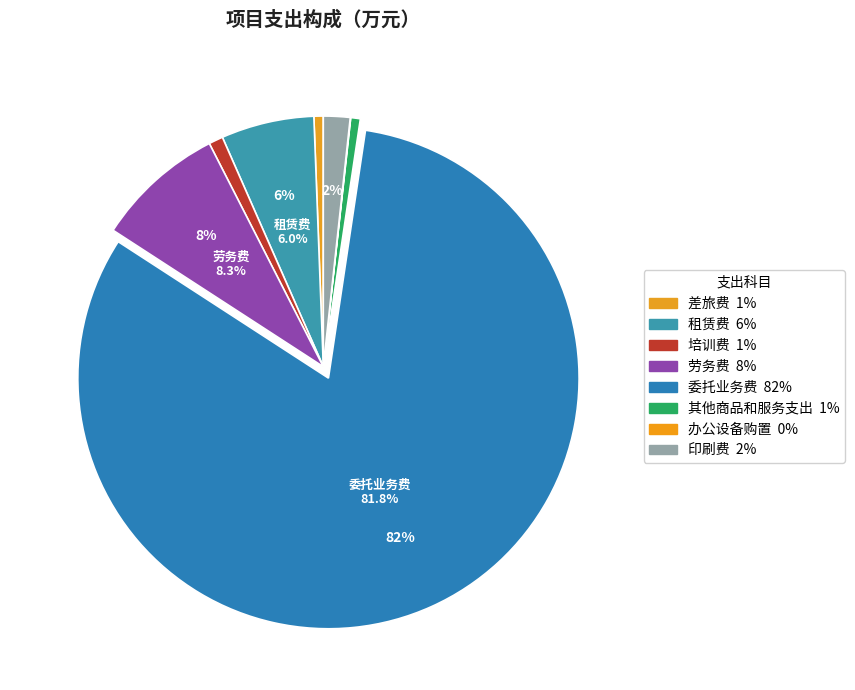

Is there a majority slice in this chart?

Yes